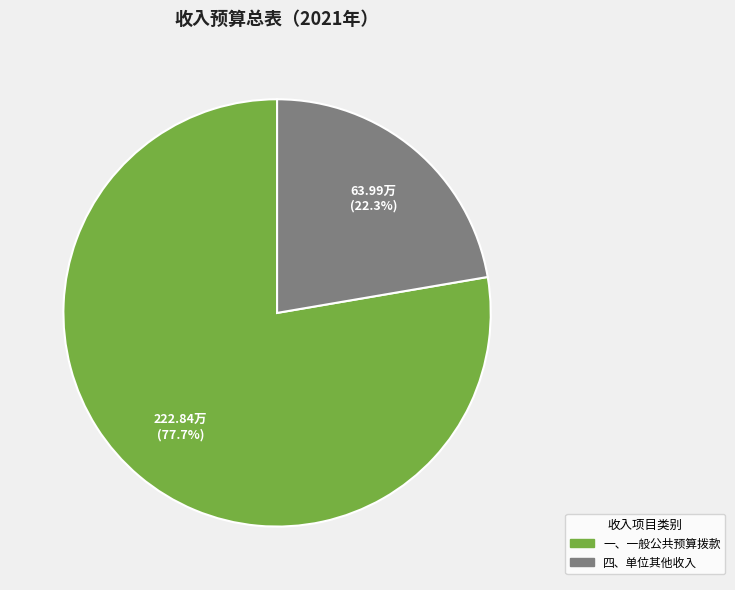

How many segments does this pie chart have?

2